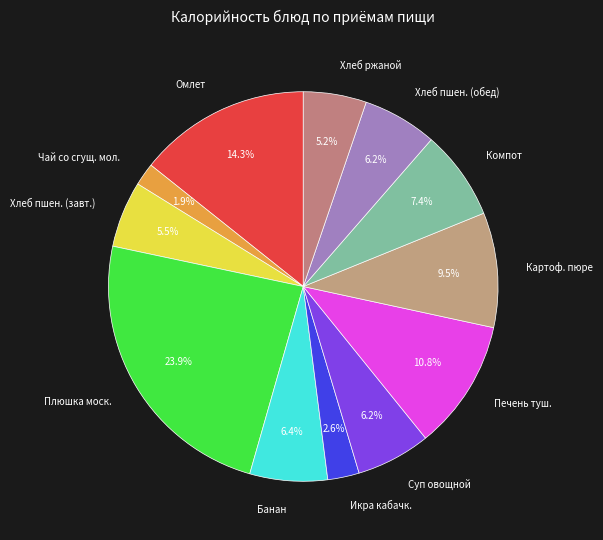

What percentage is NOT represented by Хлеб ржаной?

94.8%